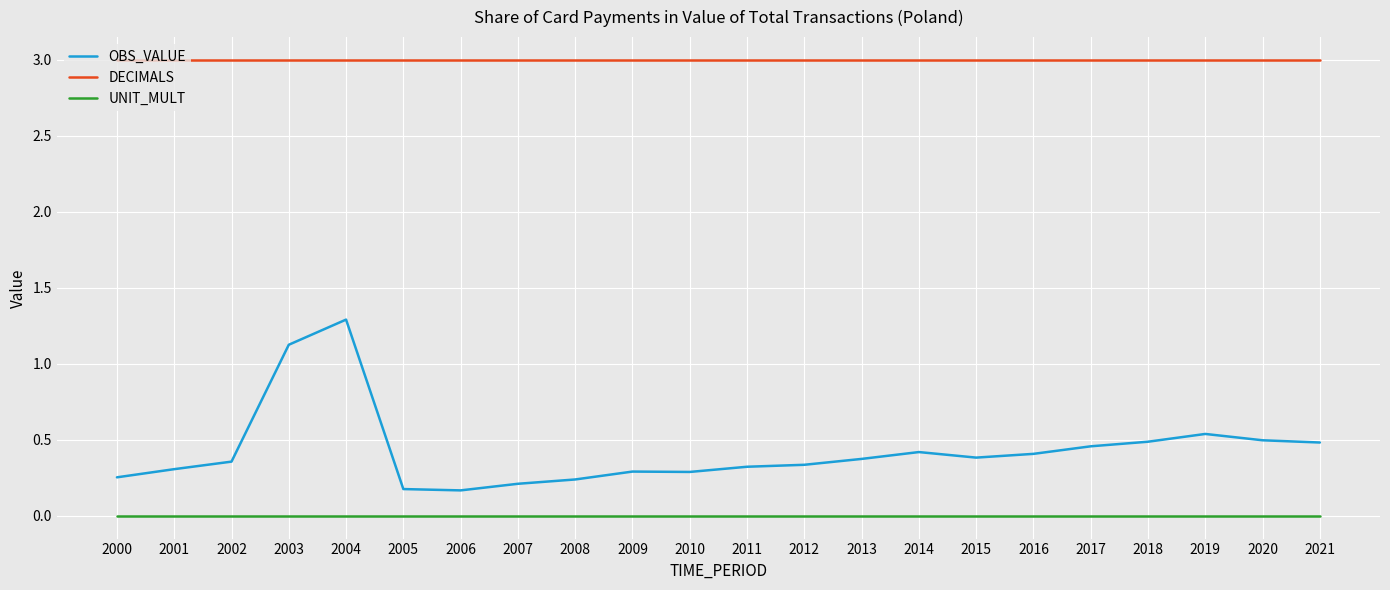

Does the chart have visible grid lines?

Yes